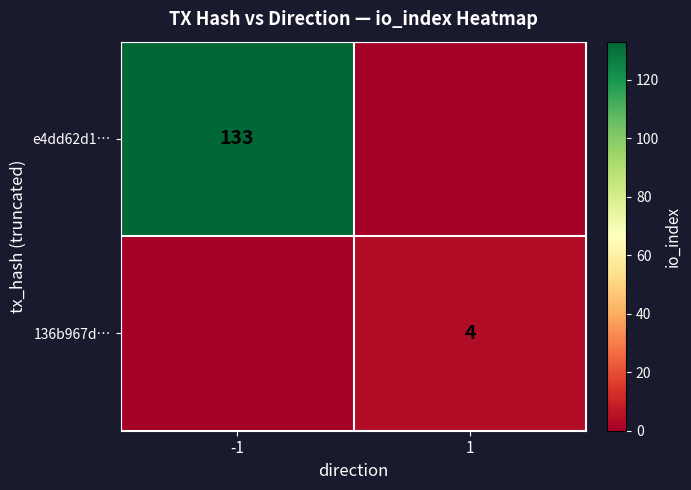

The 136b967d… series shows 4 at 1. True or false?

True